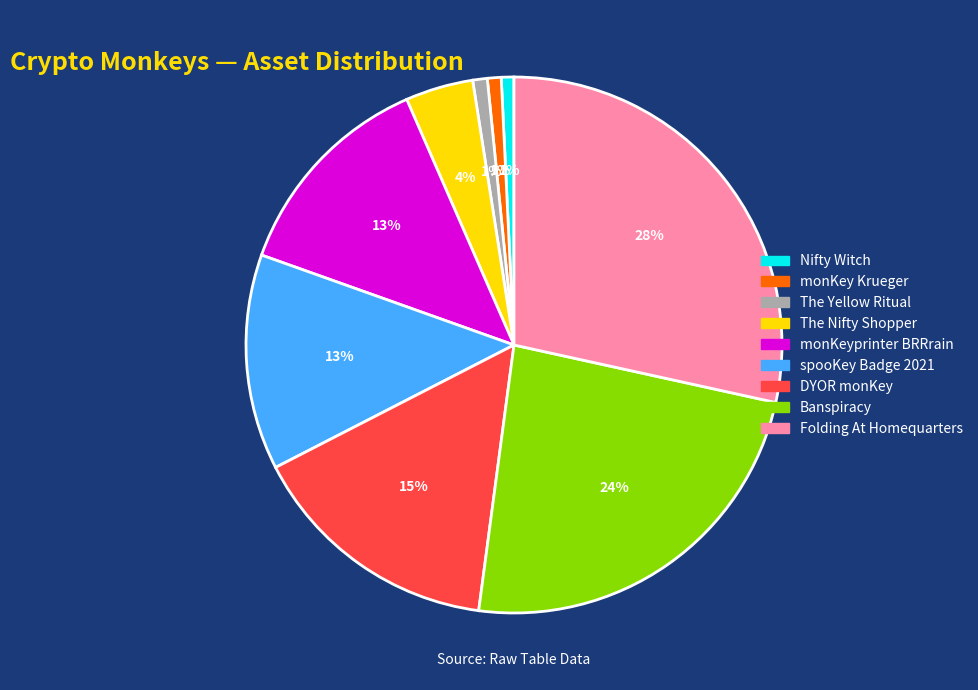

To the nearest percent, what portion does monKeyprinter BRRrain represent?

13%